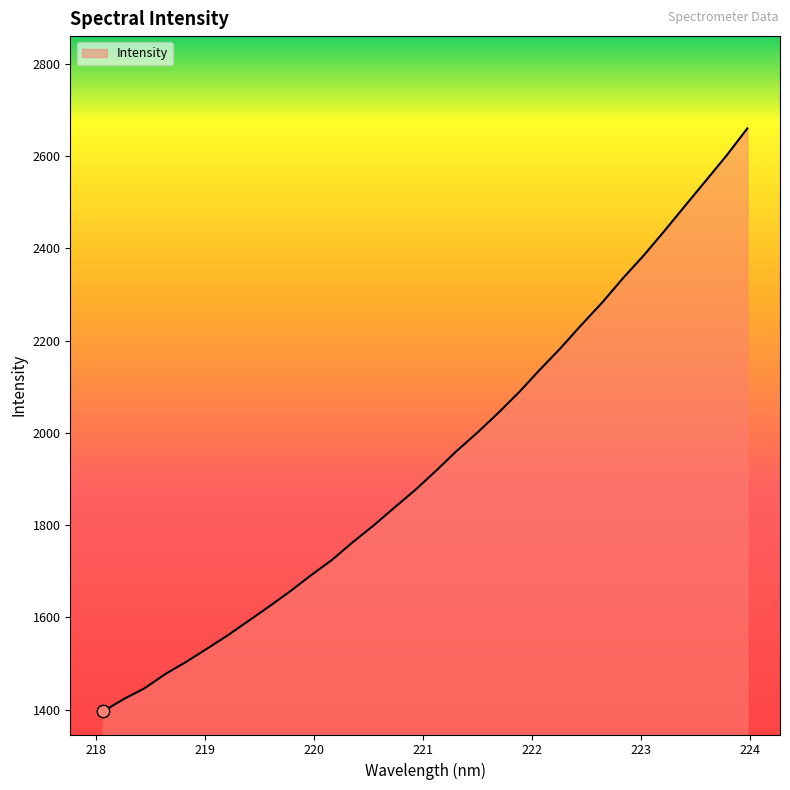

What is the difference between the maximum and minimum values?

1263.9